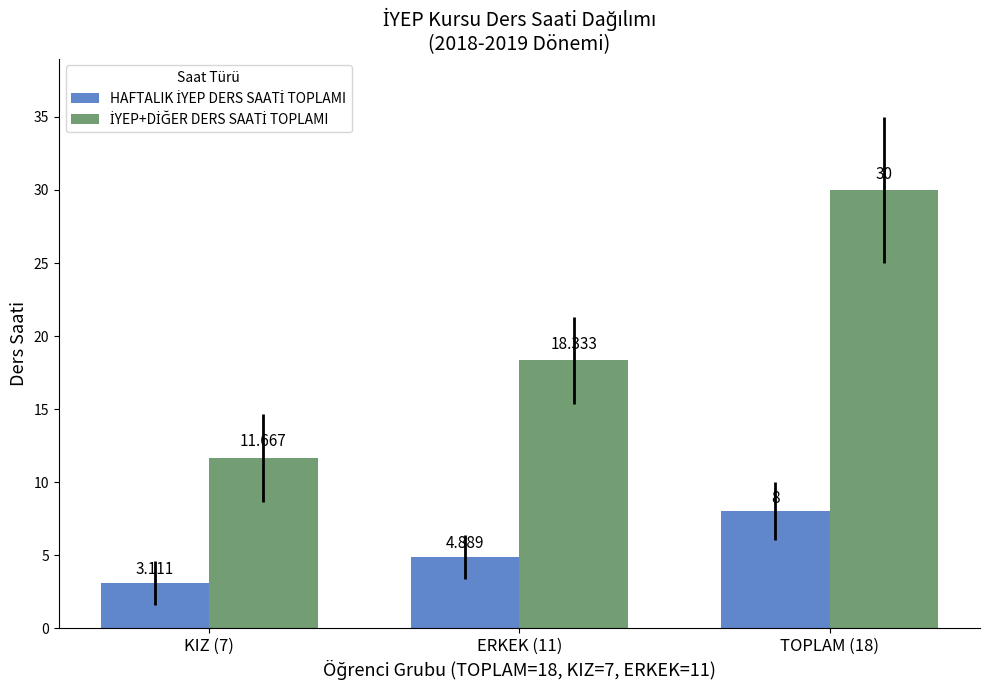

At which label is HAFTALIK İYEP DERS SAATİ TOPLAMI closest to 5?

ERKEK (11)